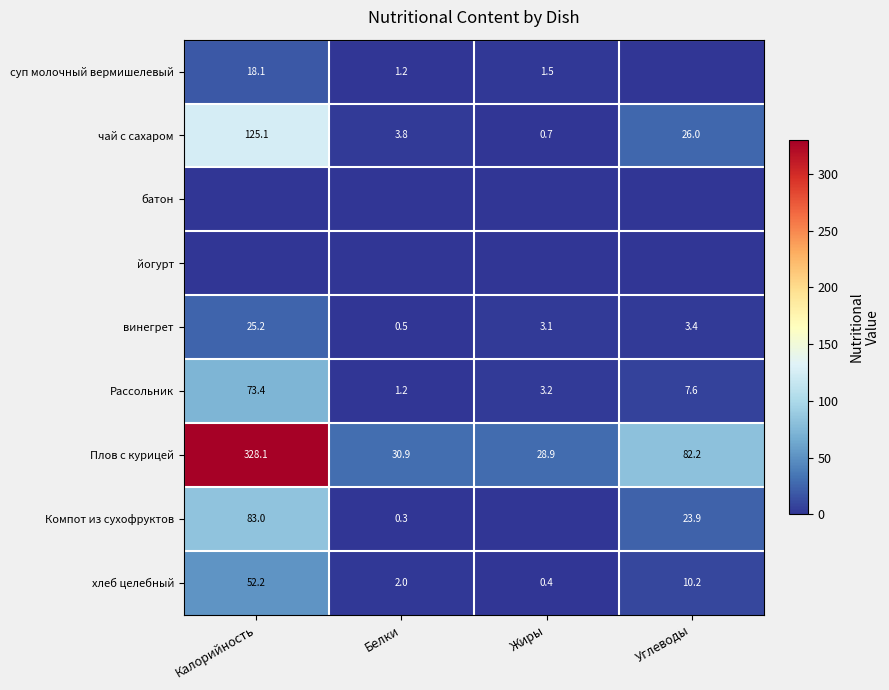

What is the highest value of the винегрет series?

25.2